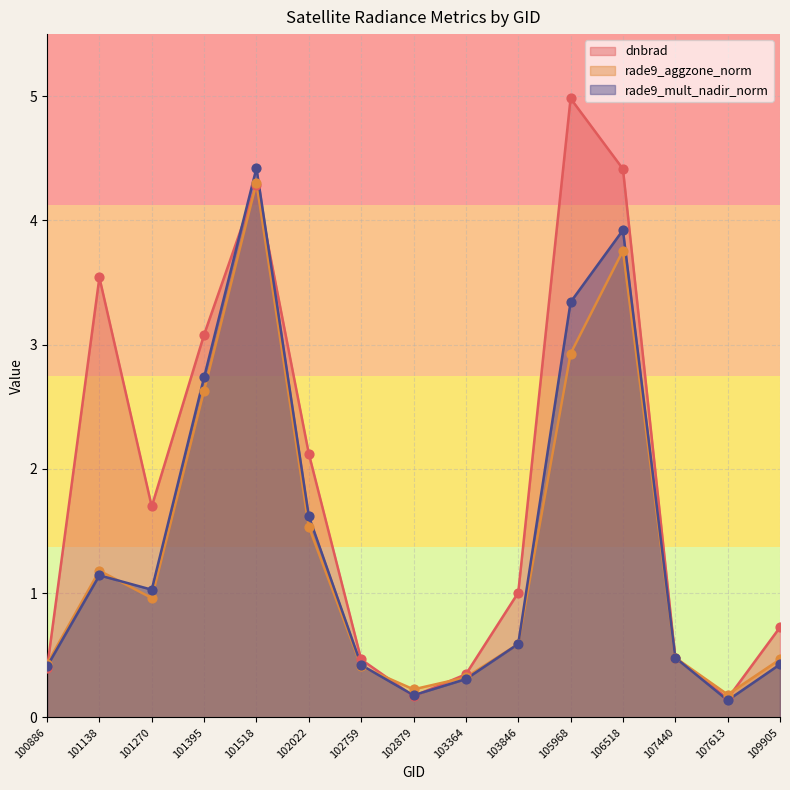

At which category is the sum across all series the highest?

101518